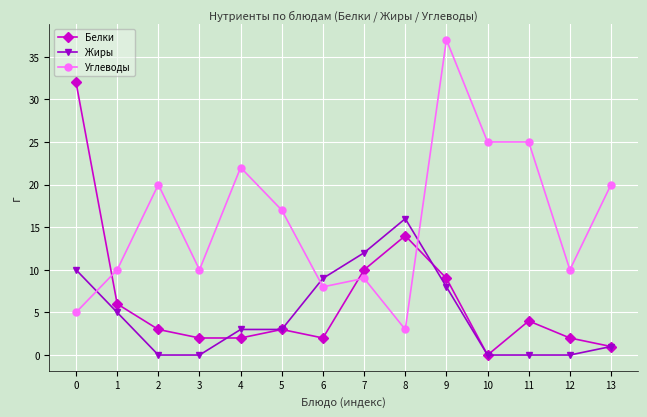

Which category has the highest value across all series?

9